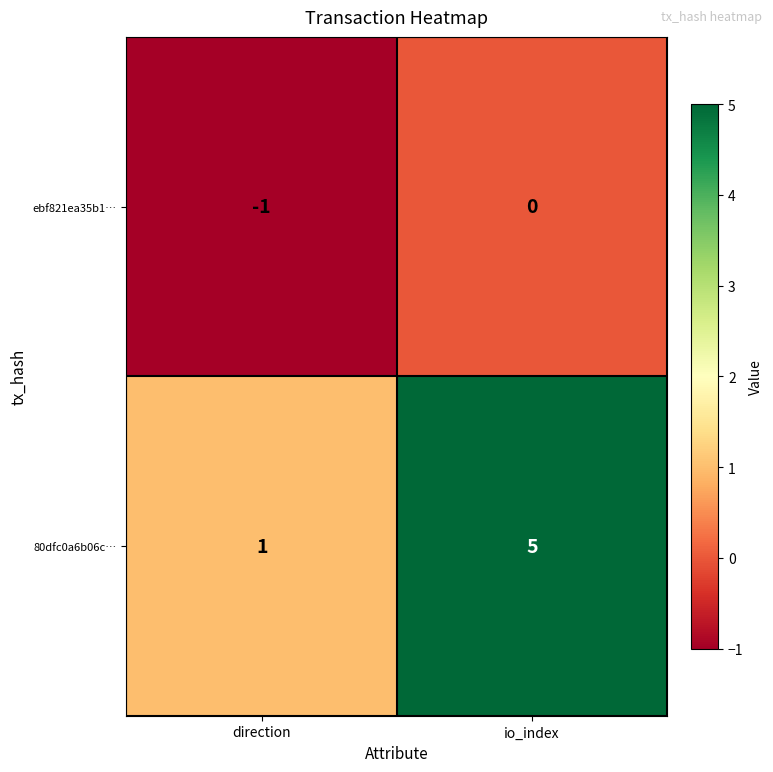

What is the average value of the 80dfc0a6b06c… series?

3